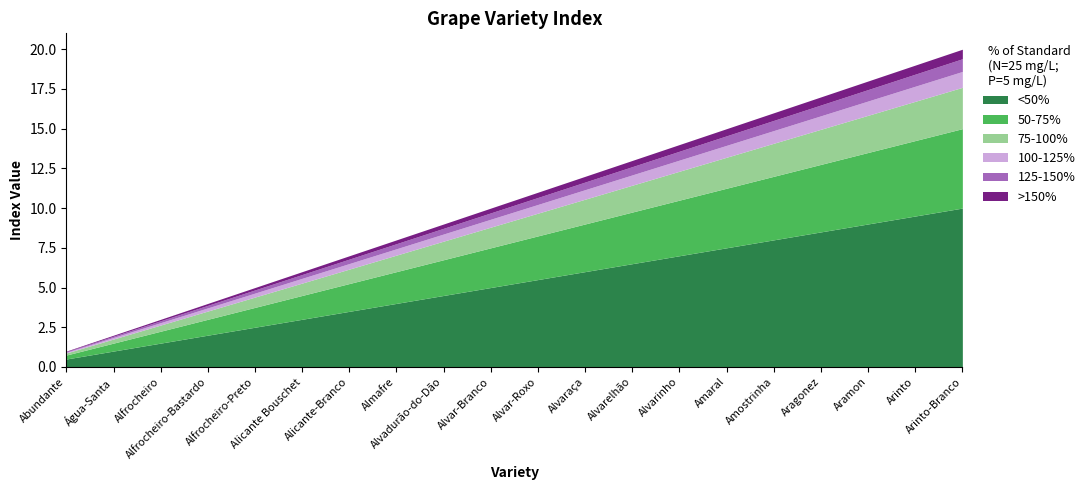

Where does the data first go above 11?

Alvaraça